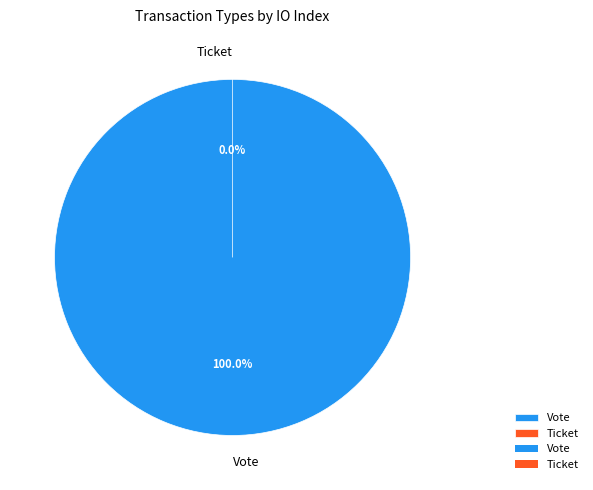

Count the number of slices in the pie.

2